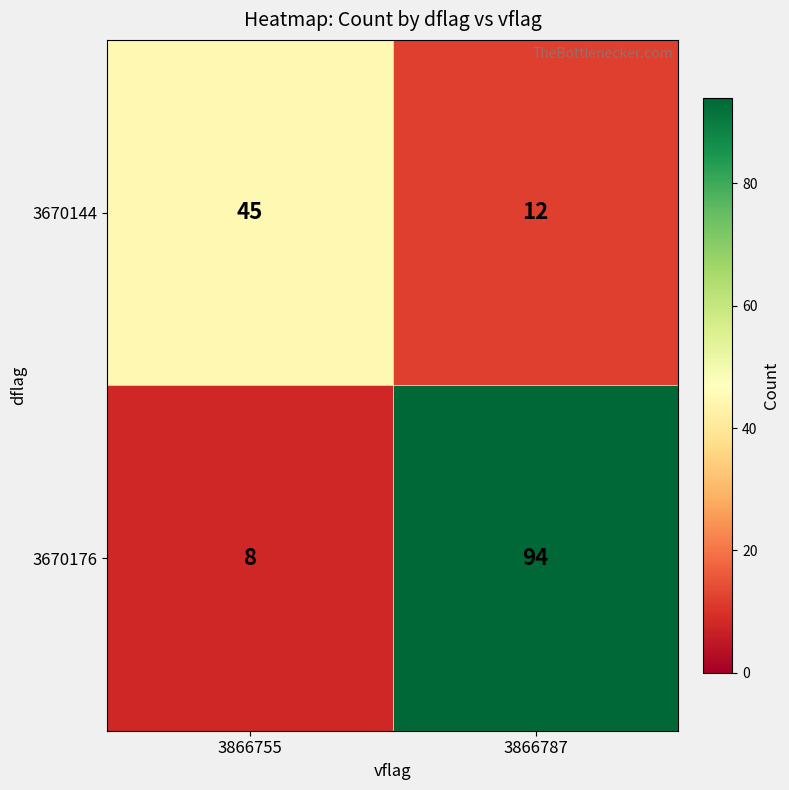

Reading right to left, what are all the values shown in this chart?

3670144: 12	45
3670176: 94	8